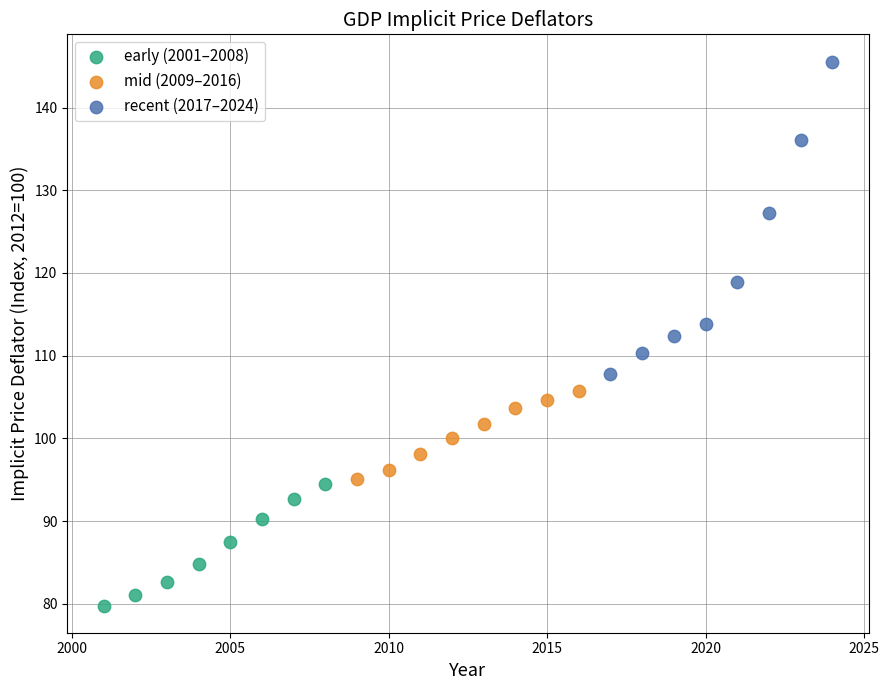

What are all the series names shown in the legend?

early (2001–2008), mid (2009–2016), recent (2017–2024)